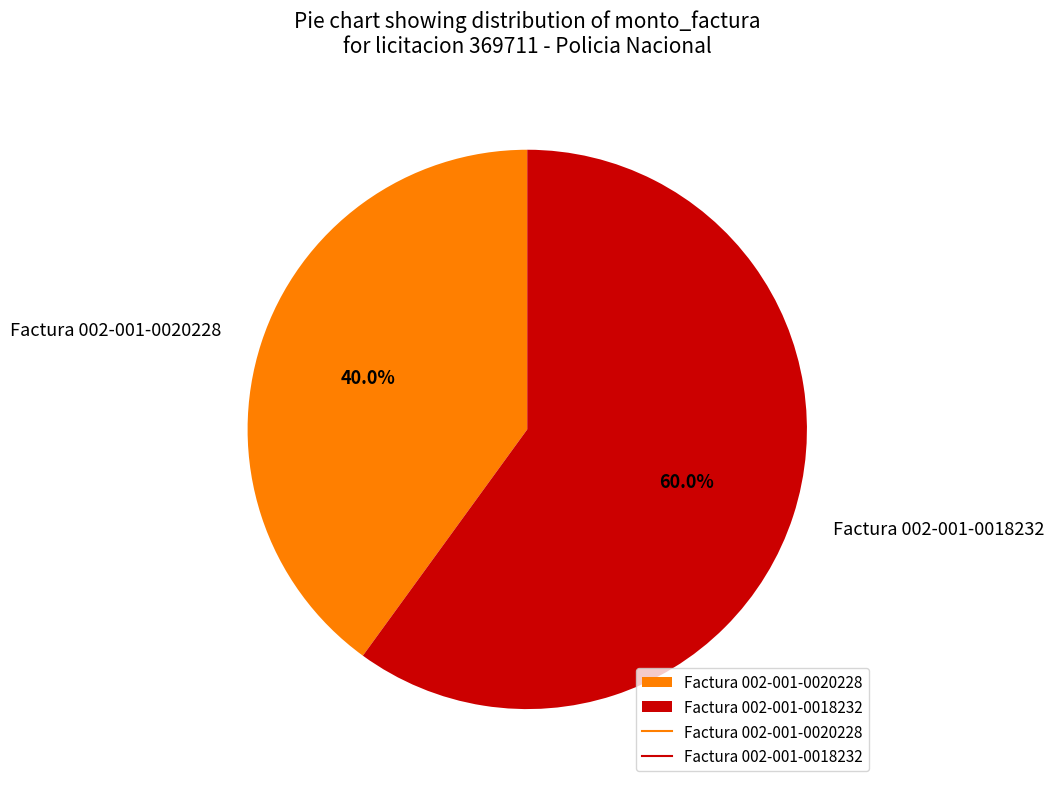

What is the majority slice?

Factura 002-001-0018232